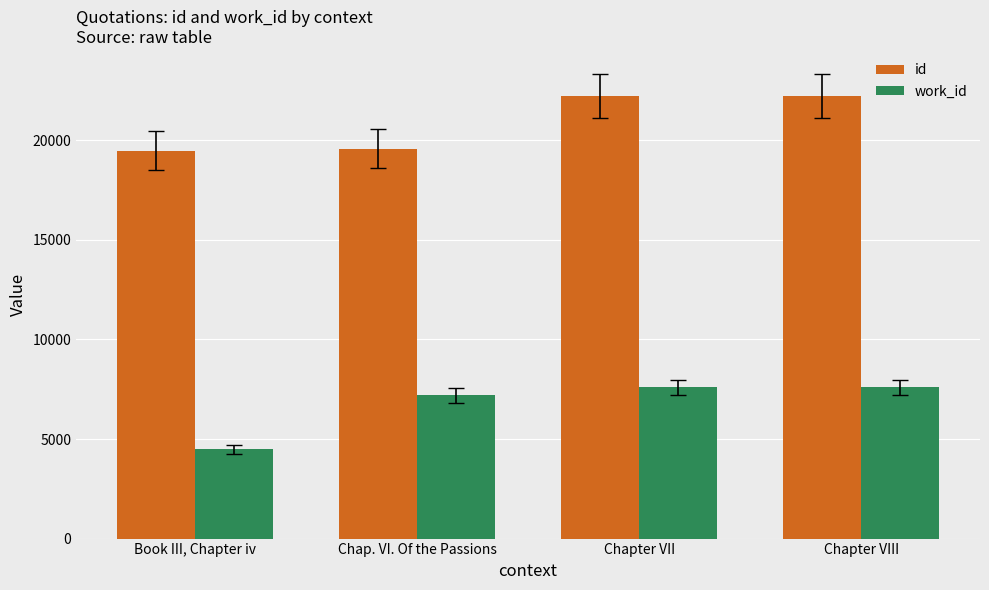

What is the lowest value of the id series?

19478